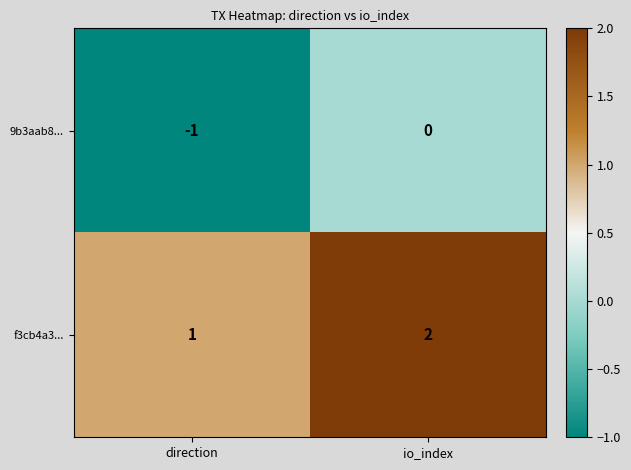

At which category is the sum across all series the highest?

io_index